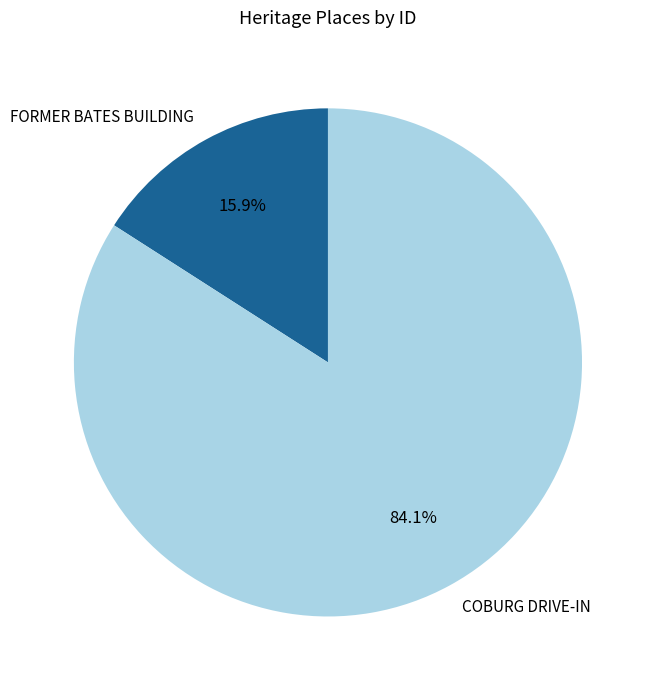

Count the number of slices in the pie.

2